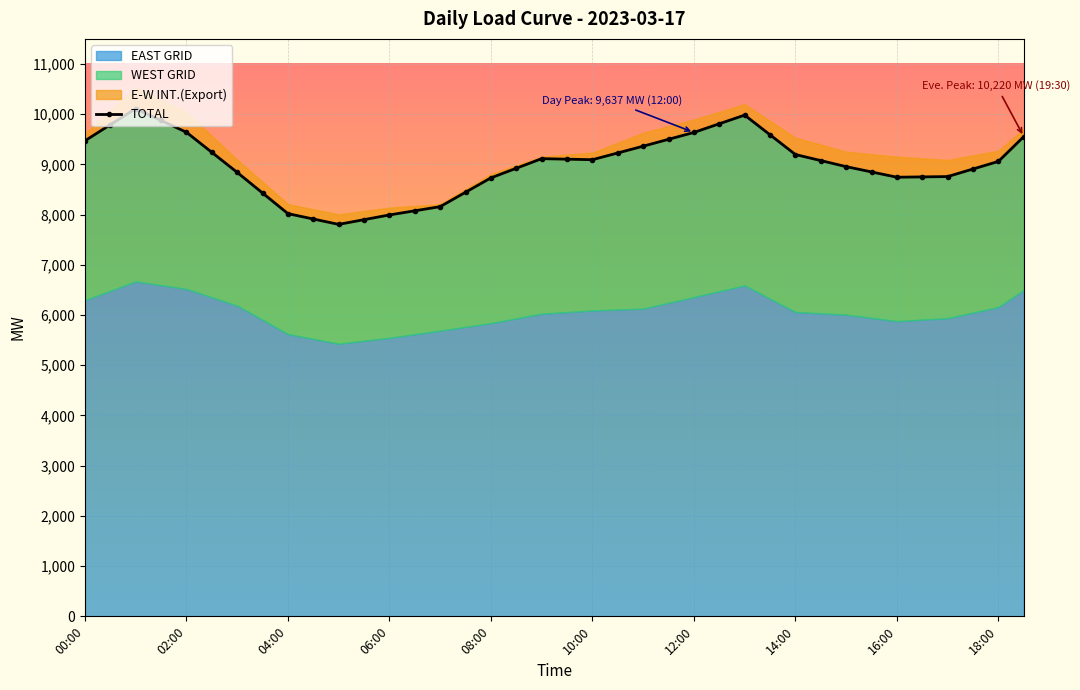

Approximately how many times larger is the value at 25 compared to 20?

1.1